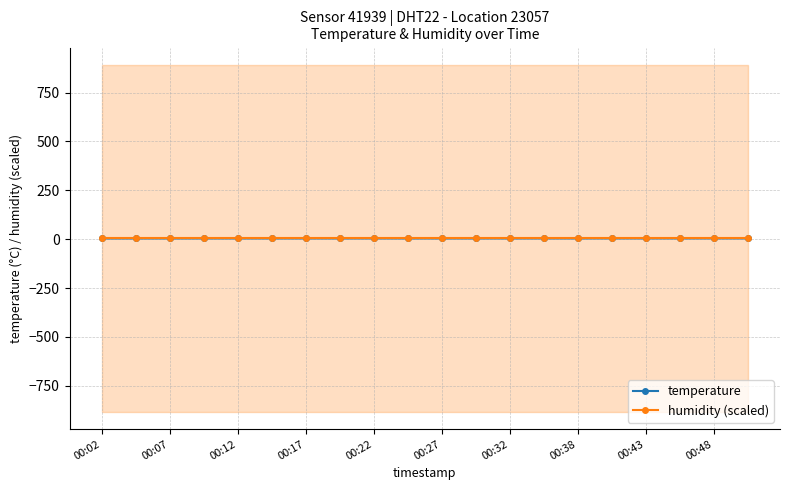

What is the difference between the second highest and second lowest values in the temperature series?

0.3